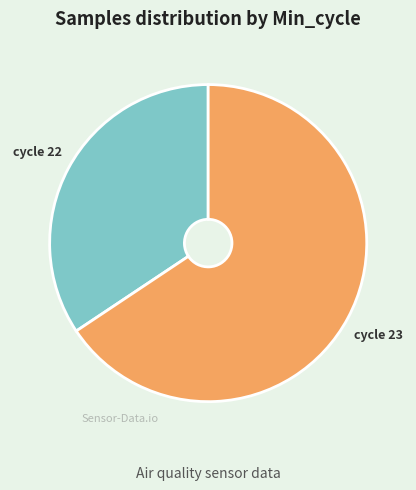

Does any single category account for the majority?

Yes